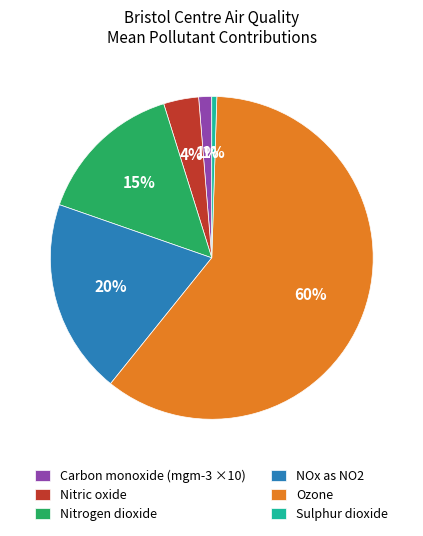

Does NOx as NO2 represent more than half of the total?

No